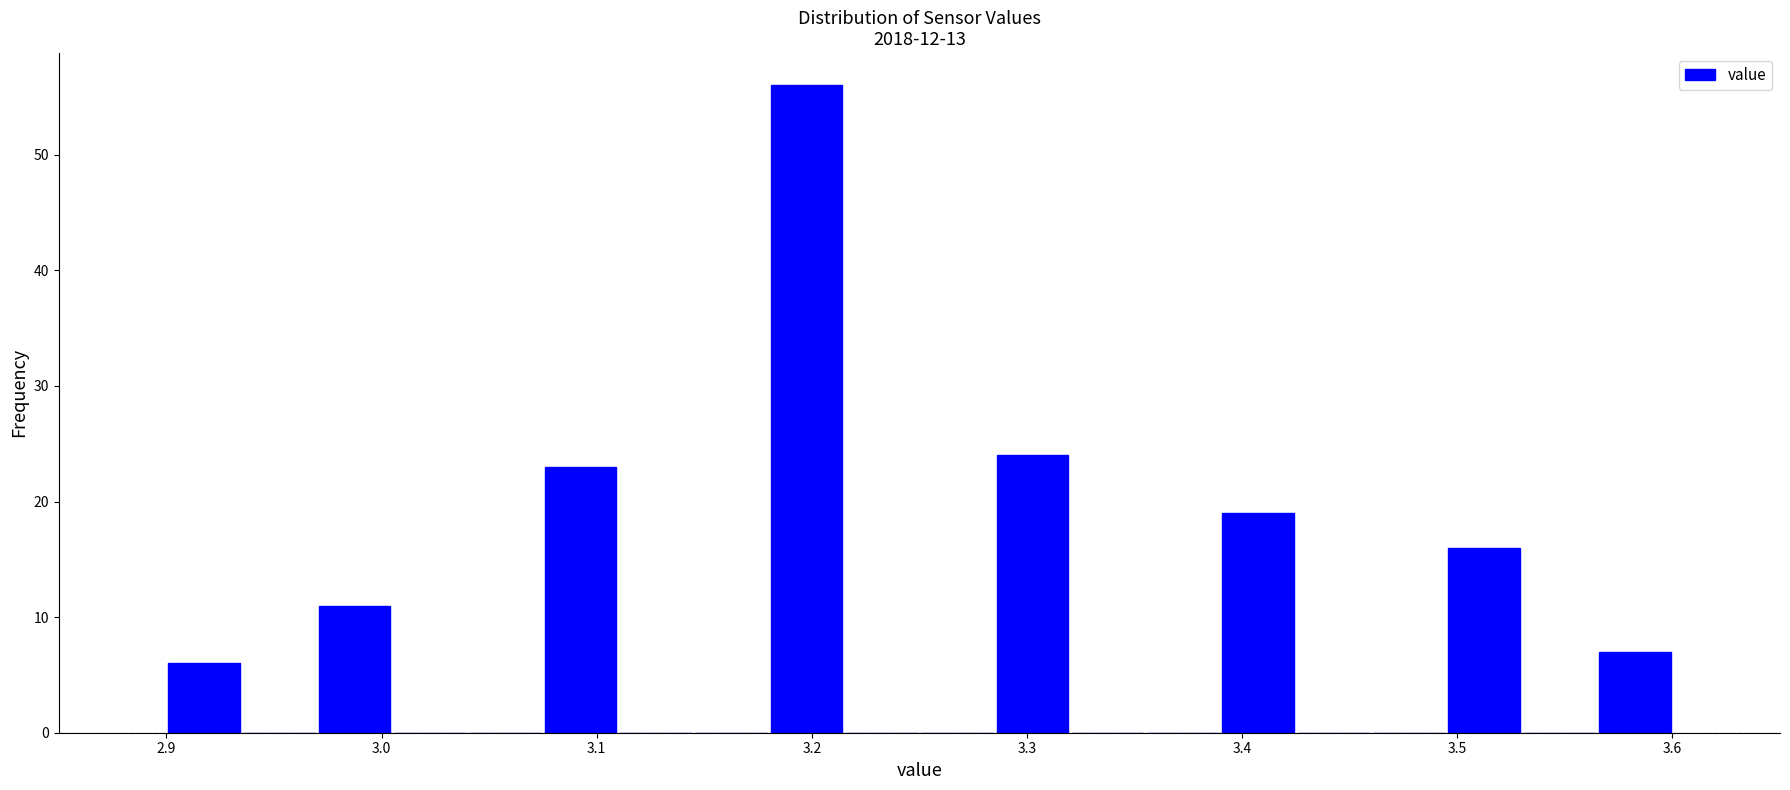

Around what value on the x-axis is the tallest bar? Give the approximate position of its centre, as read against the axis.

3.20